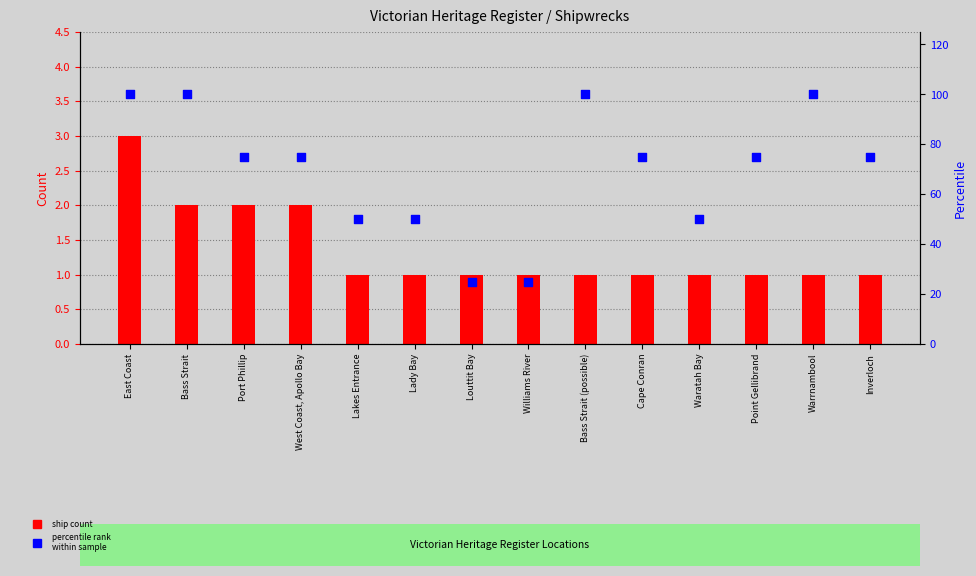

What is the total value across all series at Lakes Entrance?

51